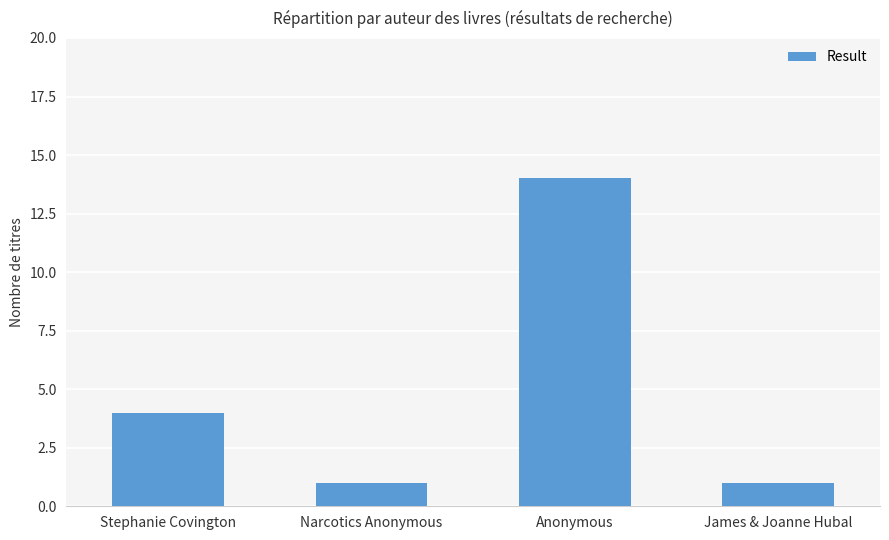

Are the bars horizontal?

No